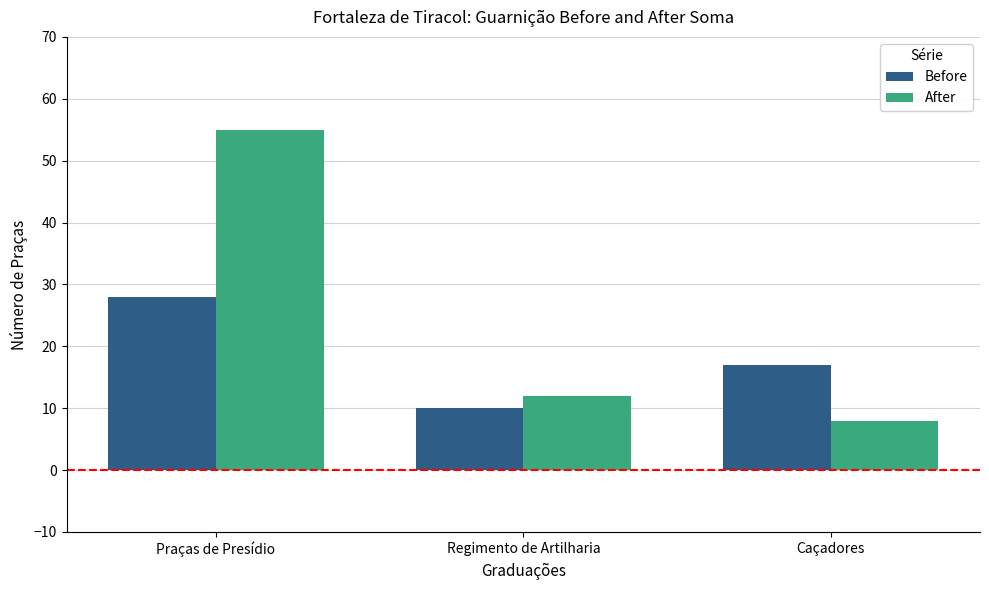

Is it true that Before equals 10 at Regimento de Artilharia?

True